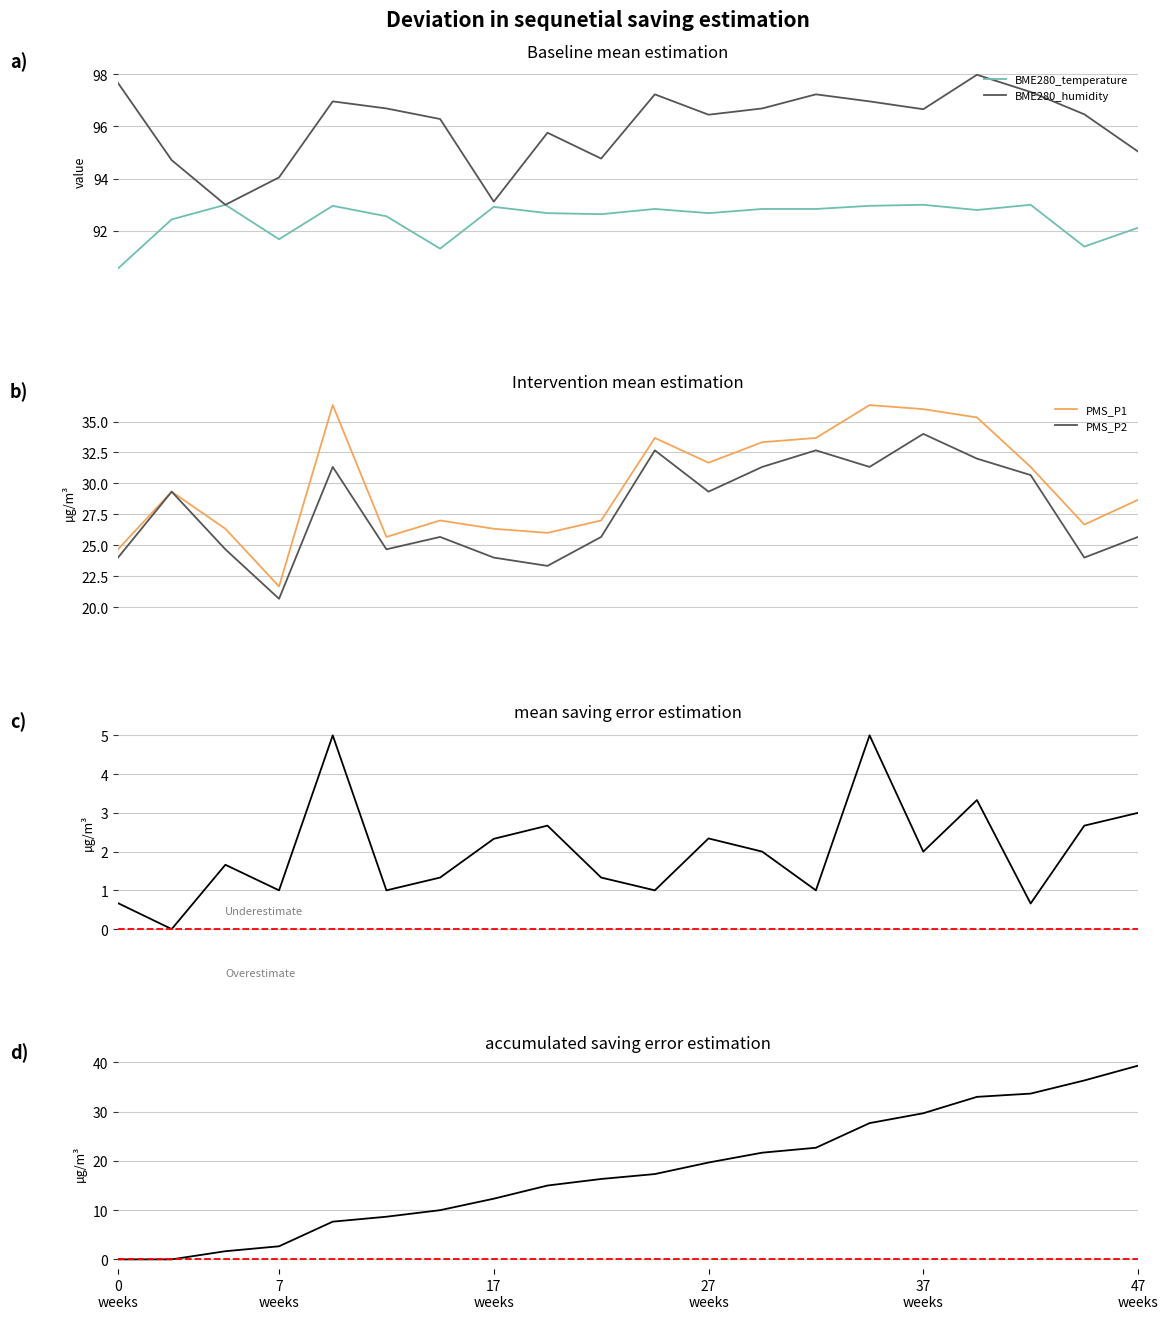

How many data points in PMS_P1 are above 29?

10